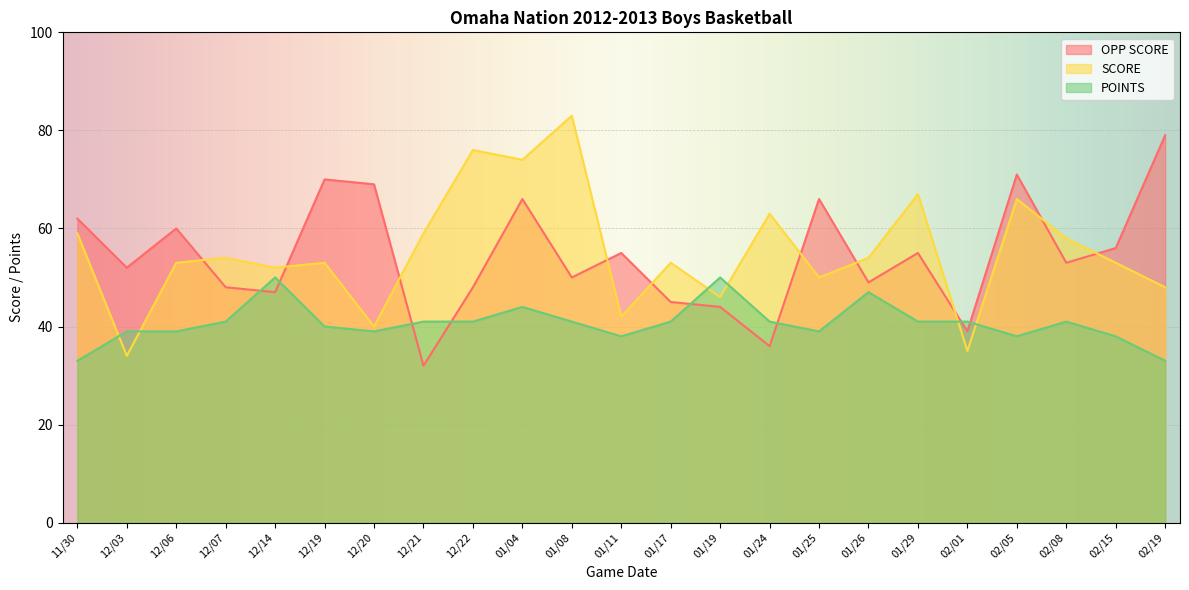

How many interior local peaks does the SCORE series have?

8